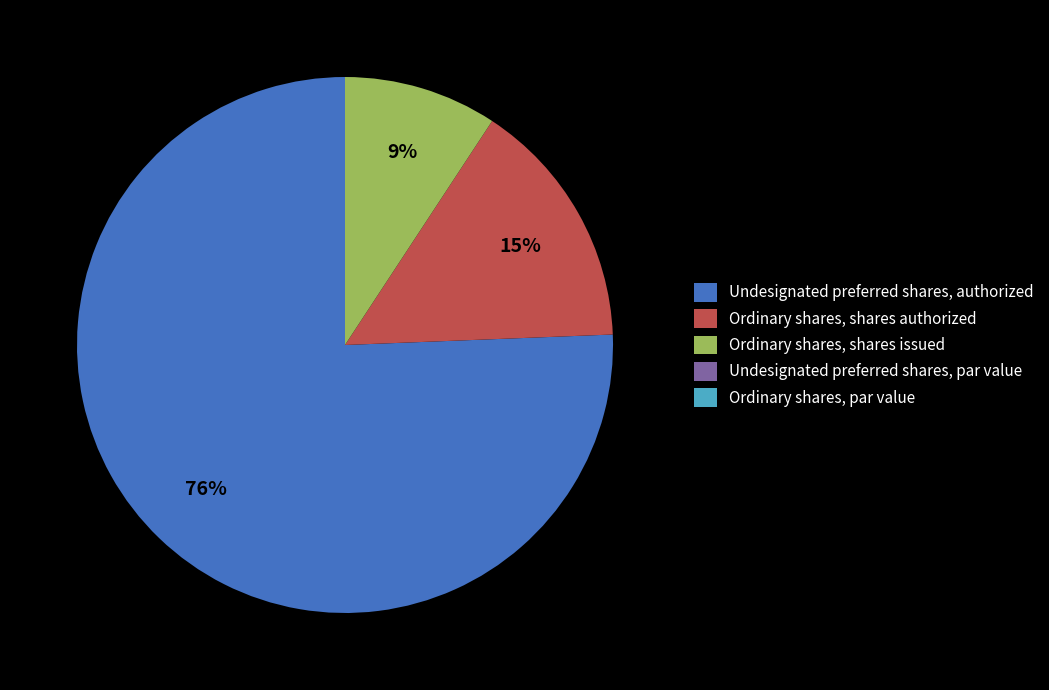

To the nearest percent, what is the difference between the largest and smallest slice percentages?

76%